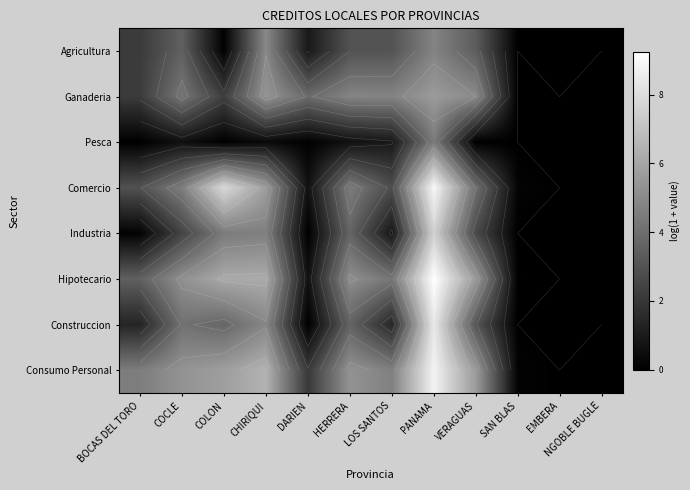

What is the sum of the Ganaderia values at EMBERA and BOCAS DEL TORO?

2.2